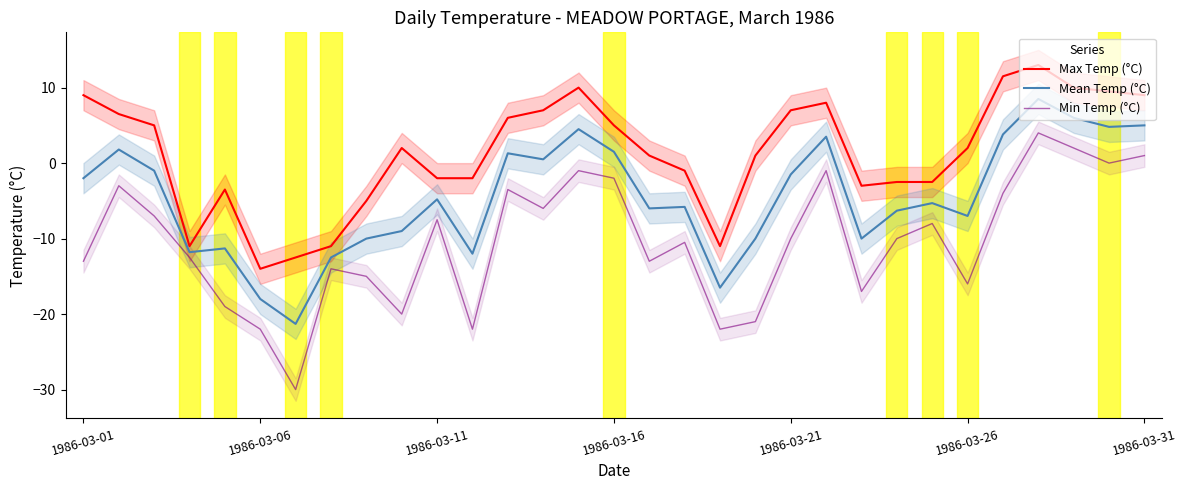

What is the lowest value of the Mean Temp (°C) series?

-21.3